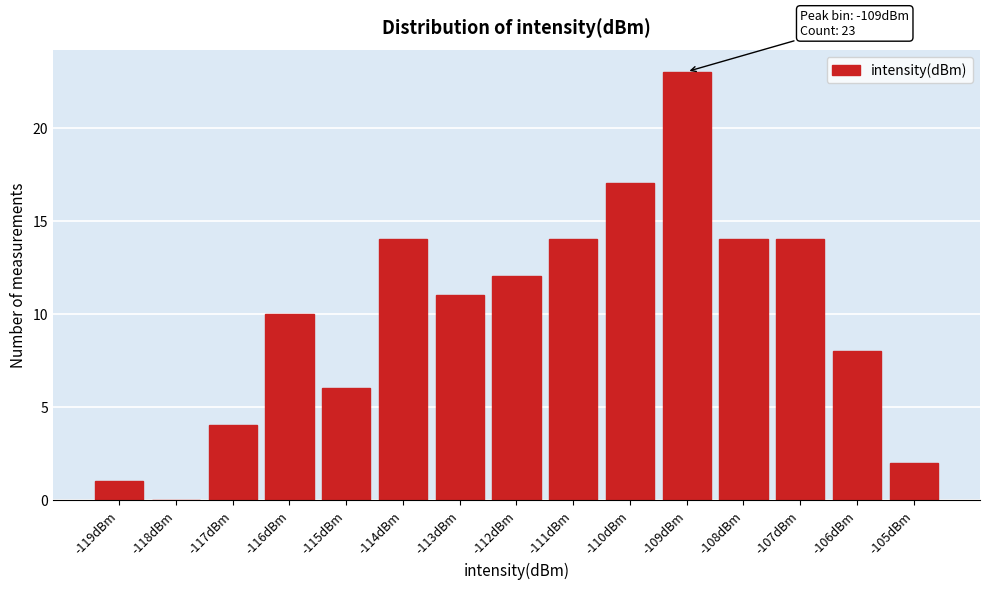

Reading right to left, list all the values displayed in this chart.

-105dBm=2	-106dBm=8	-107dBm=14	-108dBm=14	-109dBm=23	-110dBm=17	-111dBm=14	-112dBm=12	-113dBm=11	-114dBm=14	-115dBm=6	-116dBm=10	-117dBm=4	-118dBm=0	-119dBm=1